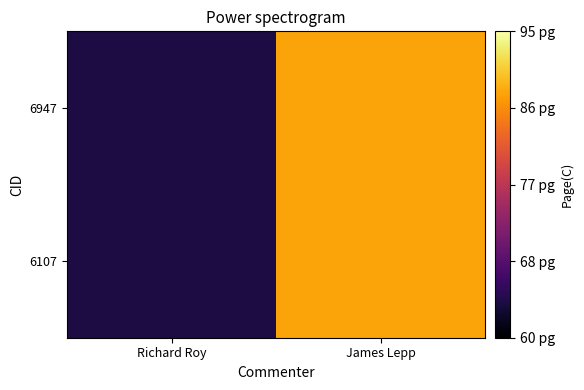

How many series are shown in this chart?

2